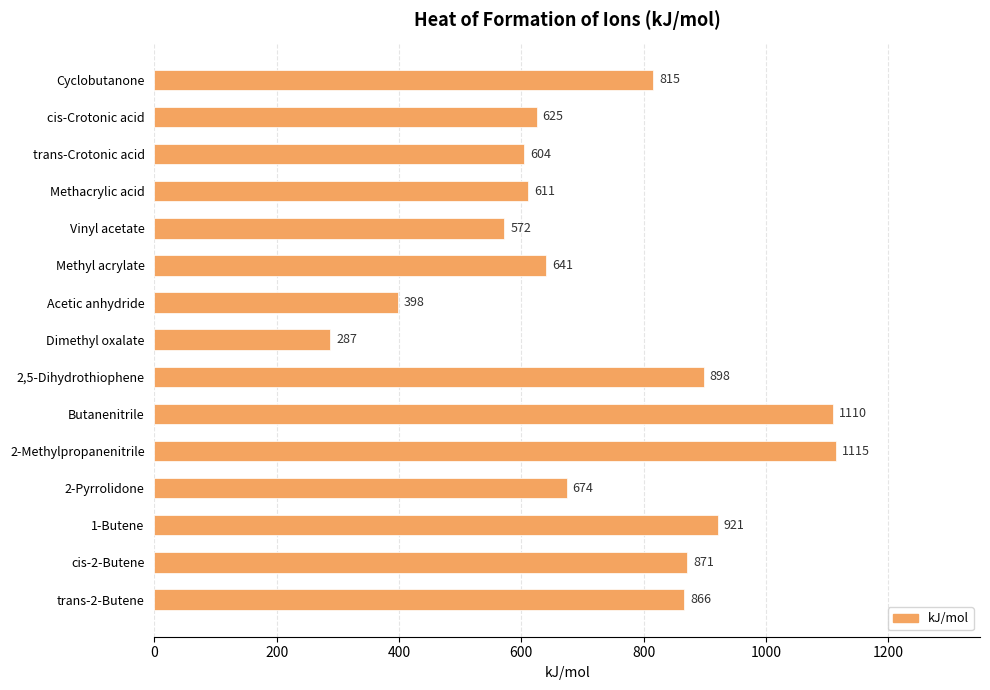

Reading bottom to top, what are all the values shown in this chart?

trans-2-Butene=866	cis-2-Butene=871	1-Butene=921	2-Pyrrolidone=674	2-Methylpropanenitrile=1115	Butanenitrile=1110	2,5-Dihydrothiophene=898	Dimethyl oxalate=287	Acetic anhydride=398	Methyl acrylate=641	Vinyl acetate=572	Methacrylic acid=611	trans-Crotonic acid=604	cis-Crotonic acid=625	Cyclobutanone=815